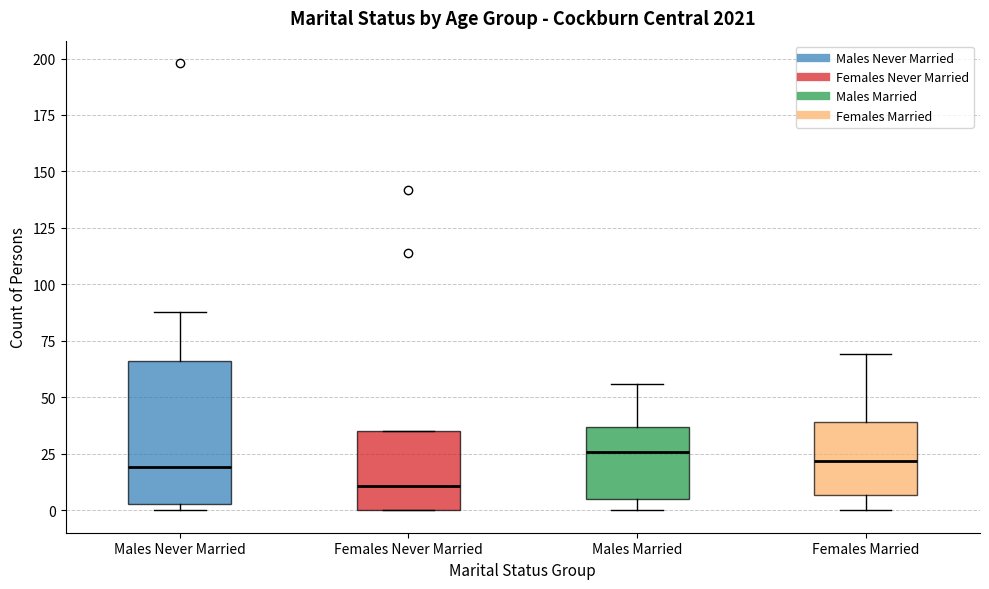

Where does the median line of the box for Females Never Married sit on the y-axis? The values are not printed on the chart, so give them approximately, as read against the axis.

10